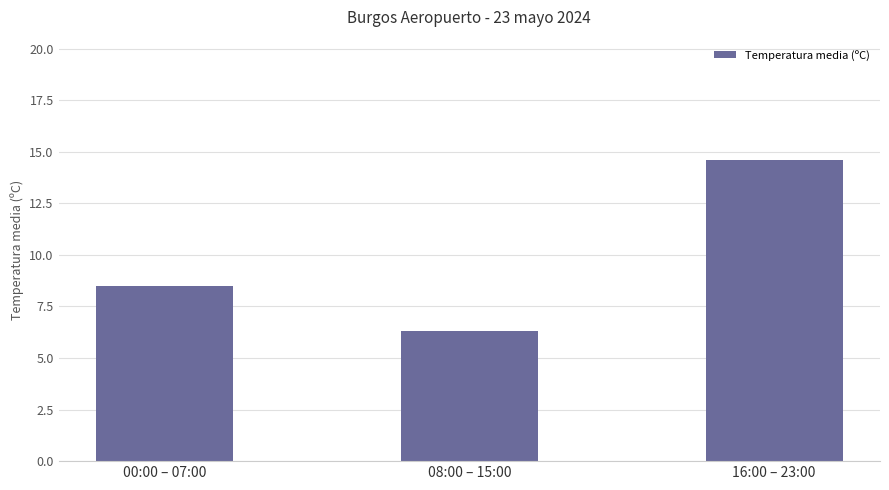

At which label is the value closest to 10?

00:00 – 07:00